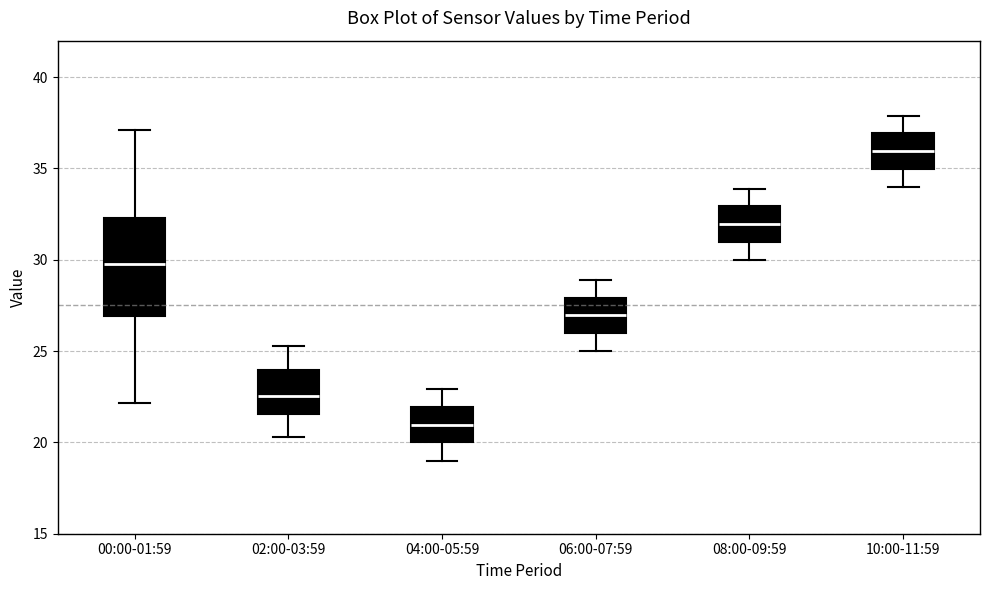

Reading left to right, read every box against the y-axis: the position of its median line, the range the box covers, and the ends of its whiskers. The values are not printed on the chart, so give them approximately, as read against the axis.

00:00-01:59: median 30.0, box 27.0 to 32.5, whiskers 22.0 to 37.0
02:00-03:59: median 22.5, box 21.5 to 24.0, whiskers 20.5 to 25.5
04:00-05:59: median 21.0, box 20.0 to 22.0, whiskers 19.0 to 23.0
06:00-07:59: median 27.0, box 26.0 to 28.0, whiskers 25.0 to 29.0
08:00-09:59: median 32.0, box 31.0 to 33.0, whiskers 30.0 to 34.0
10:00-11:59: median 36.0, box 35.0 to 37.0, whiskers 34.0 to 38.0